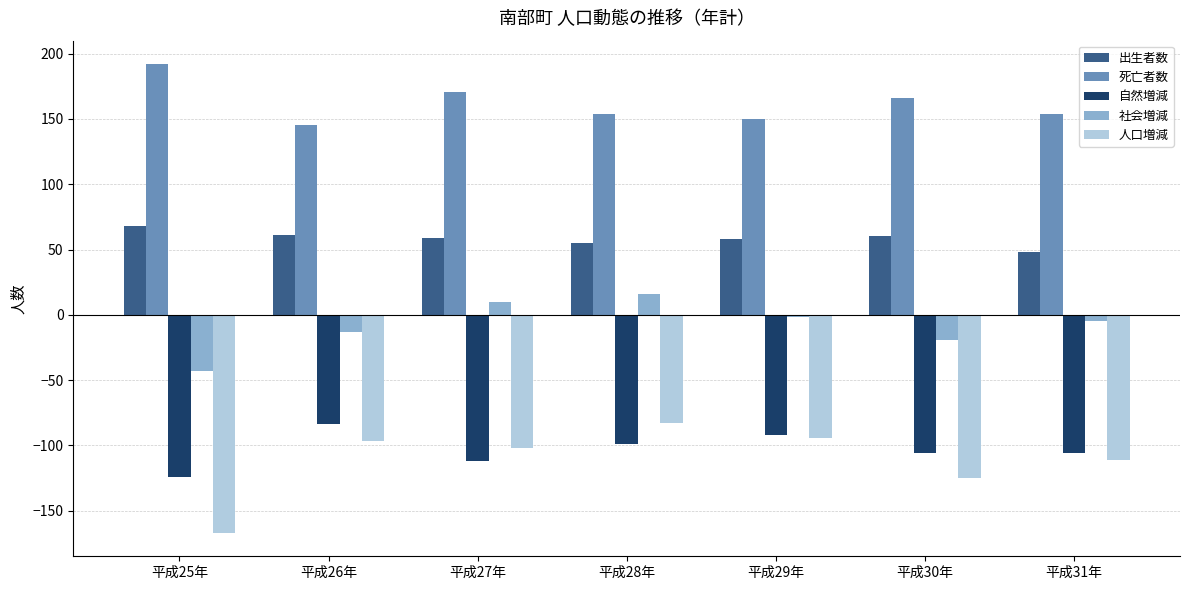

Between 平成25年 and 平成31年, which series saw the biggest shift?

人口増減